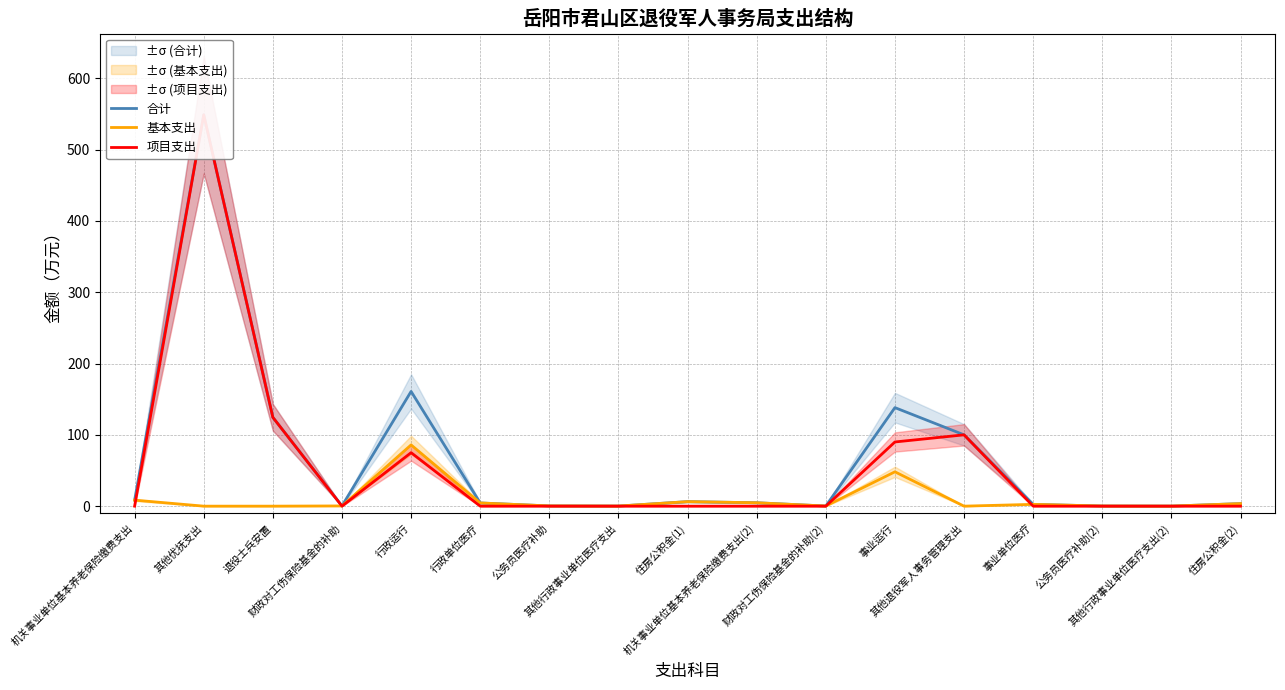

Which series has the largest total across all categories?

合计